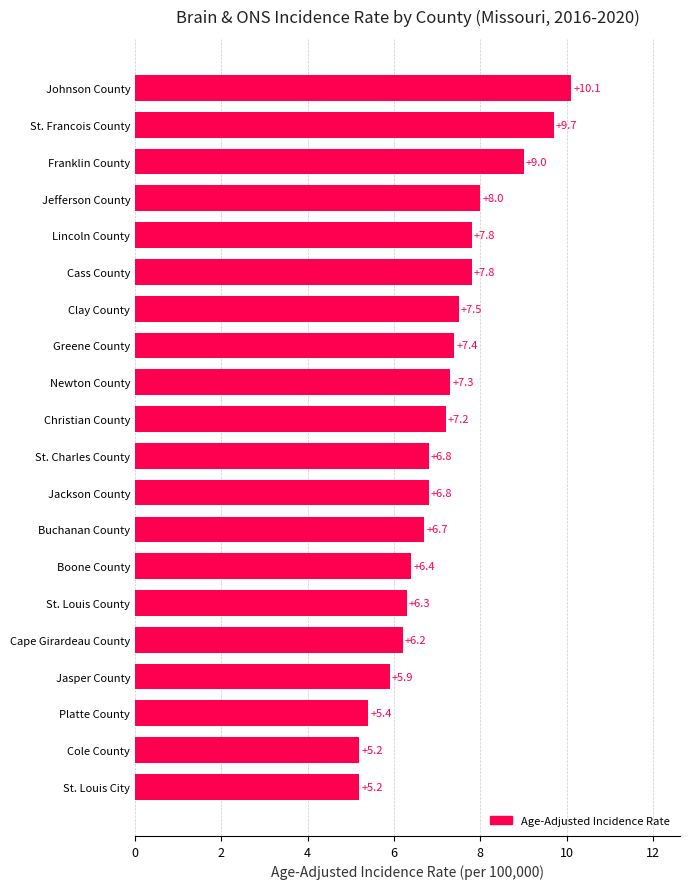

Which has a higher value, Jasper County or St. Louis City?

Jasper County